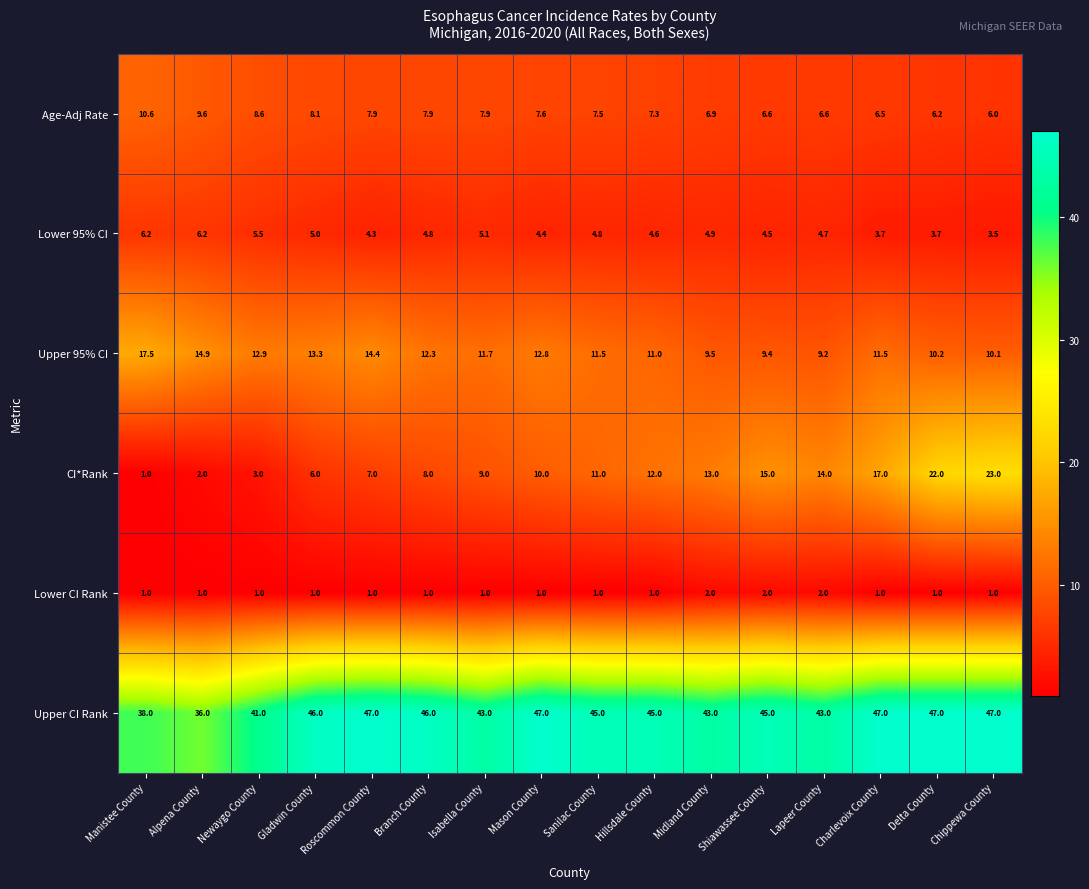

At which category is the sum across all series the highest?

Chippewa County